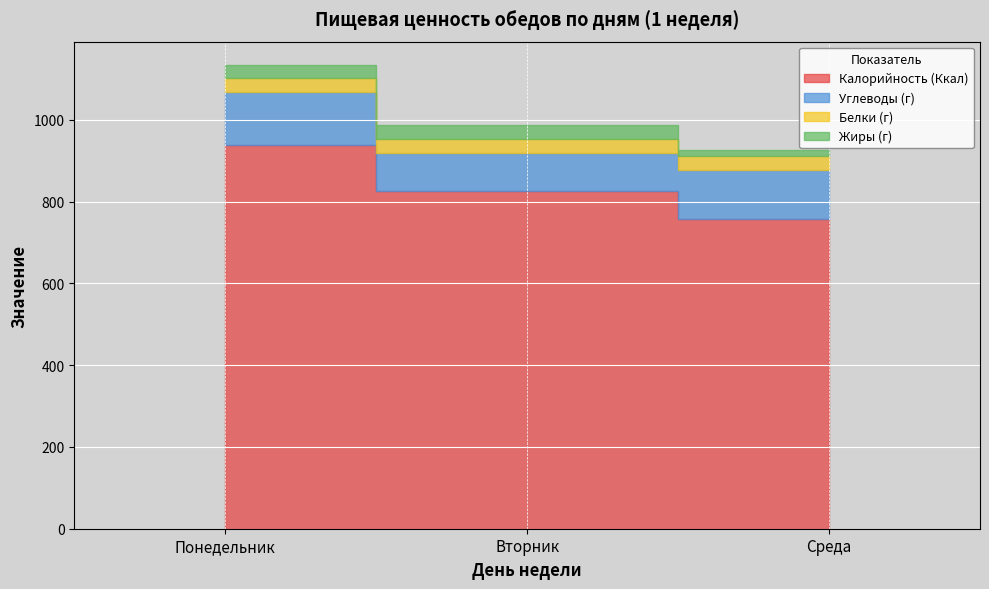

What is the sum of all Калорийность (Ккал) values?

2523.3